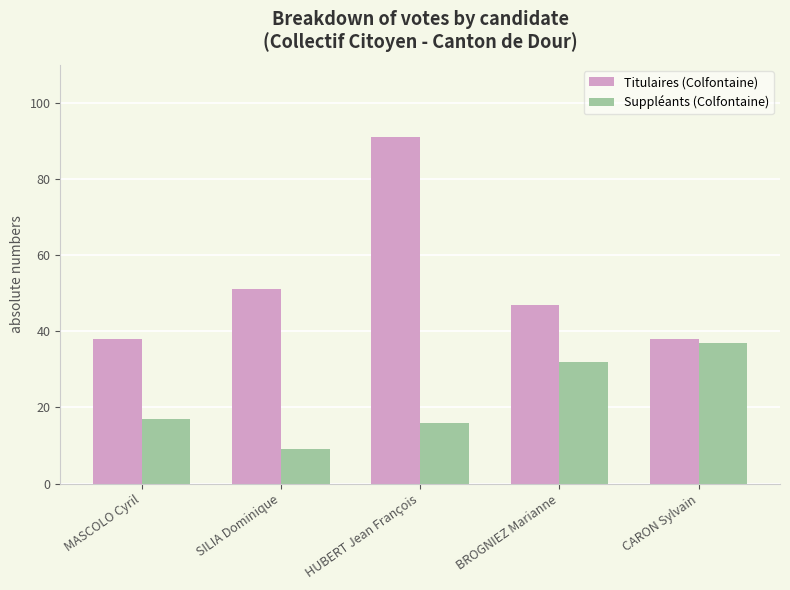

Which series has the largest total across all categories?

Titulaires (Colfontaine)